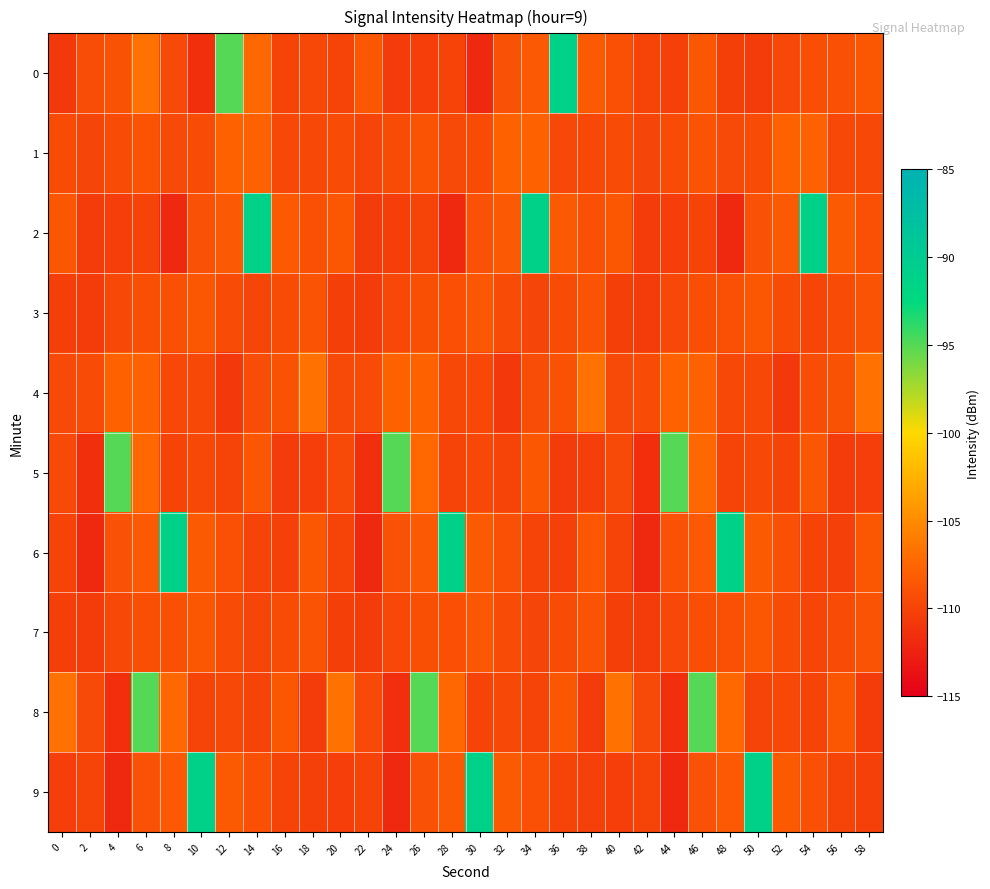

Reading left to right, what are all the values shown in this chart?

0: 0=-110.8	2=-109.3	4=-108.9	6=-106.7	8=-109.6	10=-111.5	12=-95.0	14=-107.4	16=-110.0	18=-109.7	20=-110.0	22=-108.5	24=-110.6	26=-110.4	28=-109.9	30=-111.9	32=-109.0	34=-108.4	36=-91.0	38=-108.3	40=-109.0	42=-109.9	44=-110.2	46=-108.6	48=-110.3	50=-110.6	52=-109.6	54=-109.1	56=-109.0	58=-108.6
1: 0=-109.5	2=-109.9	4=-109.4	6=-108.9	8=-109.6	10=-109.4	12=-107.7	14=-107.8	16=-109.6	18=-109.6	20=-109.5	22=-109.9	24=-109.4	26=-108.9	28=-109.6	30=-109.4	32=-107.7	34=-107.8	36=-109.6	38=-109.6	40=-109.5	42=-109.9	44=-109.4	46=-108.9	48=-109.6	50=-109.4	52=-107.7	54=-107.8	56=-109.6	58=-109.6
2: 0=-108.5	2=-110.6	4=-110.4	6=-109.9	8=-111.9	10=-109.0	12=-108.4	14=-91.0	16=-108.3	18=-109.0	20=-108.5	22=-110.6	24=-110.4	26=-109.9	28=-111.9	30=-109.0	32=-108.4	34=-91.0	36=-108.3	38=-109.0	40=-108.5	42=-110.6	44=-110.4	46=-109.9	48=-111.9	50=-109.0	52=-108.4	54=-91.0	56=-108.3	58=-109.0
3: 0=-110.3	2=-110.6	4=-109.6	6=-109.1	8=-109.0	10=-108.6	12=-109.5	14=-109.9	16=-109.4	18=-108.9	20=-110.3	22=-110.6	24=-109.6	26=-109.1	28=-109.0	30=-108.6	32=-109.5	34=-109.9	36=-109.4	38=-108.9	40=-110.3	42=-110.6	44=-109.6	46=-109.1	48=-109.0	50=-108.6	52=-109.5	54=-109.9	56=-109.4	58=-108.9
4: 0=-109.6	2=-109.4	4=-107.7	6=-107.8	8=-109.6	10=-109.6	12=-110.8	14=-109.3	16=-108.9	18=-106.7	20=-109.6	22=-109.4	24=-107.7	26=-107.8	28=-109.6	30=-109.6	32=-110.8	34=-109.3	36=-108.9	38=-106.7	40=-109.6	42=-109.4	44=-107.7	46=-107.8	48=-109.6	50=-109.6	52=-110.8	54=-109.3	56=-108.9	58=-106.7
5: 0=-109.6	2=-111.5	4=-95.0	6=-107.4	8=-110.0	10=-109.7	12=-110.0	14=-108.5	16=-110.6	18=-110.4	20=-109.6	22=-111.5	24=-95.0	26=-107.4	28=-110.0	30=-109.7	32=-110.0	34=-108.5	36=-110.6	38=-110.4	40=-109.6	42=-111.5	44=-95.0	46=-107.4	48=-110.0	50=-109.7	52=-110.0	54=-108.5	56=-110.6	58=-110.4
6: 0=-109.9	2=-111.9	4=-109.0	6=-108.4	8=-91.0	10=-108.3	12=-109.0	14=-109.9	16=-110.2	18=-108.6	20=-109.9	22=-111.9	24=-109.0	26=-108.4	28=-91.0	30=-108.3	32=-109.0	34=-109.9	36=-110.2	38=-108.6	40=-109.9	42=-111.9	44=-109.0	46=-108.4	48=-91.0	50=-108.3	52=-109.0	54=-109.9	56=-110.2	58=-108.6
7: 0=-110.3	2=-110.6	4=-109.6	6=-109.1	8=-109.0	10=-108.6	12=-109.5	14=-109.9	16=-109.4	18=-108.9	20=-110.3	22=-110.6	24=-109.6	26=-109.1	28=-109.0	30=-108.6	32=-109.5	34=-109.9	36=-109.4	38=-108.9	40=-110.3	42=-110.6	44=-109.6	46=-109.1	48=-109.0	50=-108.6	52=-109.5	54=-109.9	56=-109.4	58=-108.9
8: 0=-106.7	2=-109.6	4=-111.5	6=-95.0	8=-107.4	10=-110.0	12=-109.7	14=-110.0	16=-108.5	18=-110.6	20=-106.7	22=-109.6	24=-111.5	26=-95.0	28=-107.4	30=-110.0	32=-109.7	34=-110.0	36=-108.5	38=-110.6	40=-106.7	42=-109.6	44=-111.5	46=-95.0	48=-107.4	50=-110.0	52=-109.7	54=-110.0	56=-108.5	58=-110.6
9: 0=-110.4	2=-109.9	4=-111.9	6=-109.0	8=-108.4	10=-91.0	12=-108.3	14=-109.0	16=-109.9	18=-110.2	20=-110.4	22=-109.9	24=-111.9	26=-109.0	28=-108.4	30=-91.0	32=-108.3	34=-109.0	36=-109.9	38=-110.2	40=-110.4	42=-109.9	44=-111.9	46=-109.0	48=-108.4	50=-91.0	52=-108.3	54=-109.0	56=-109.9	58=-110.2